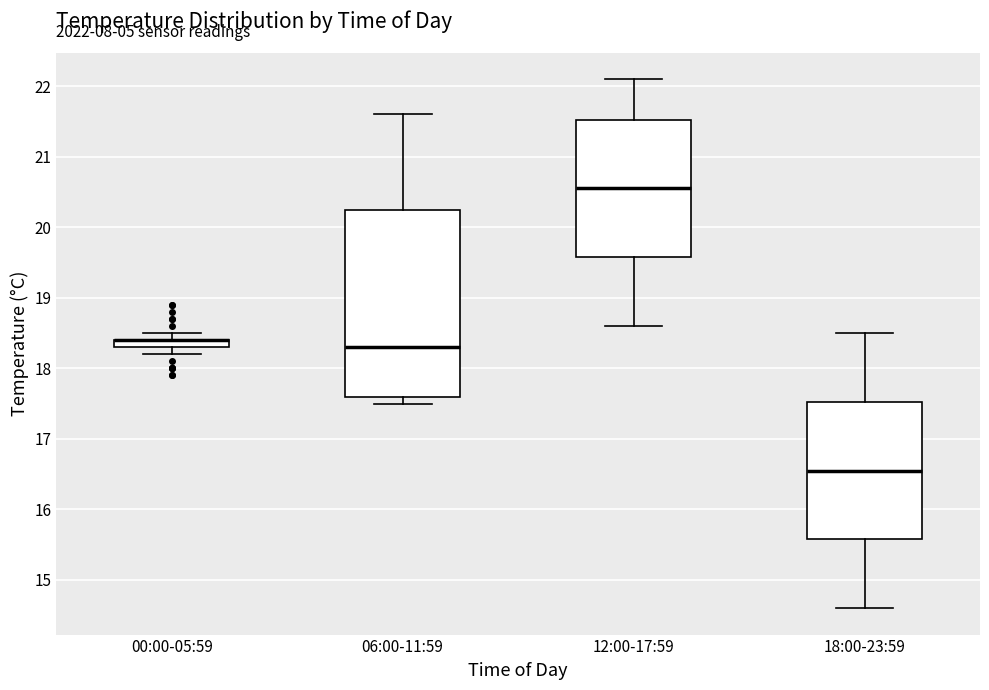

Which box is the tallest, from its lower edge to its upper edge?

06:00-11:59